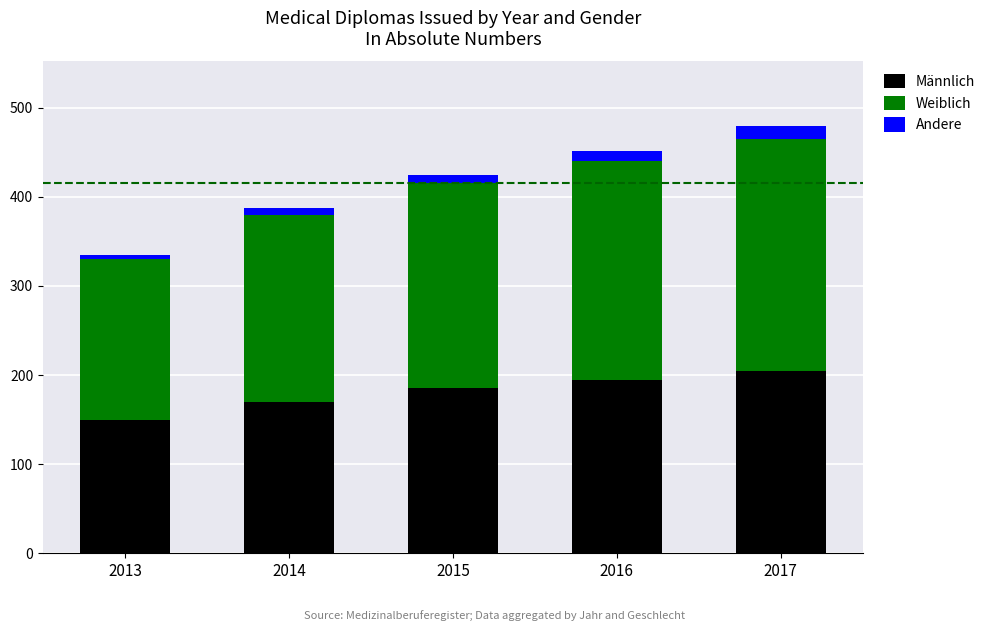

Are the bars grouped side by side (vs. stacked)?

No